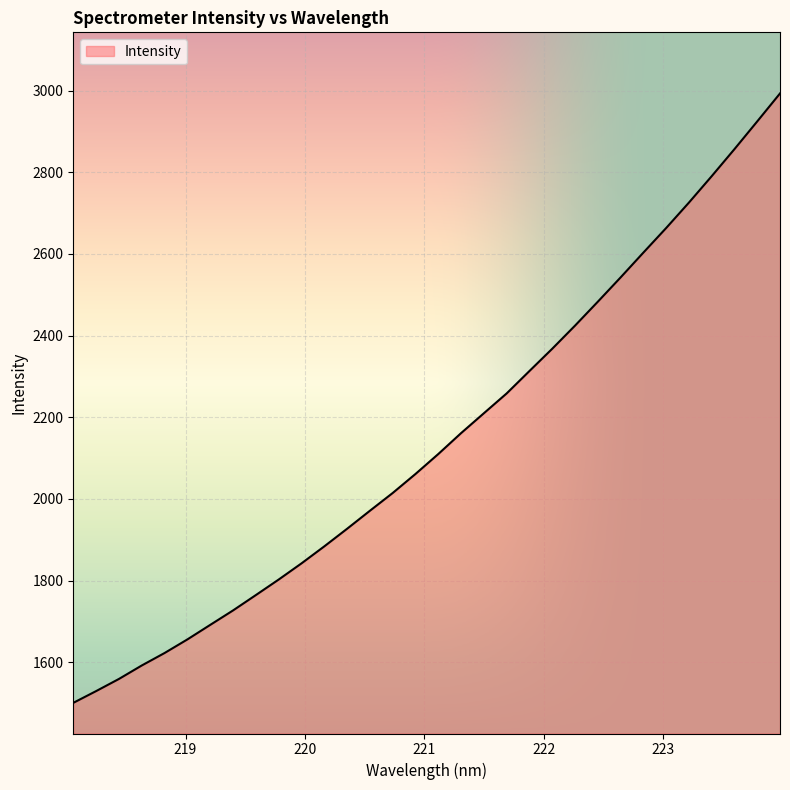

What is the greatest value displayed?

2992.9